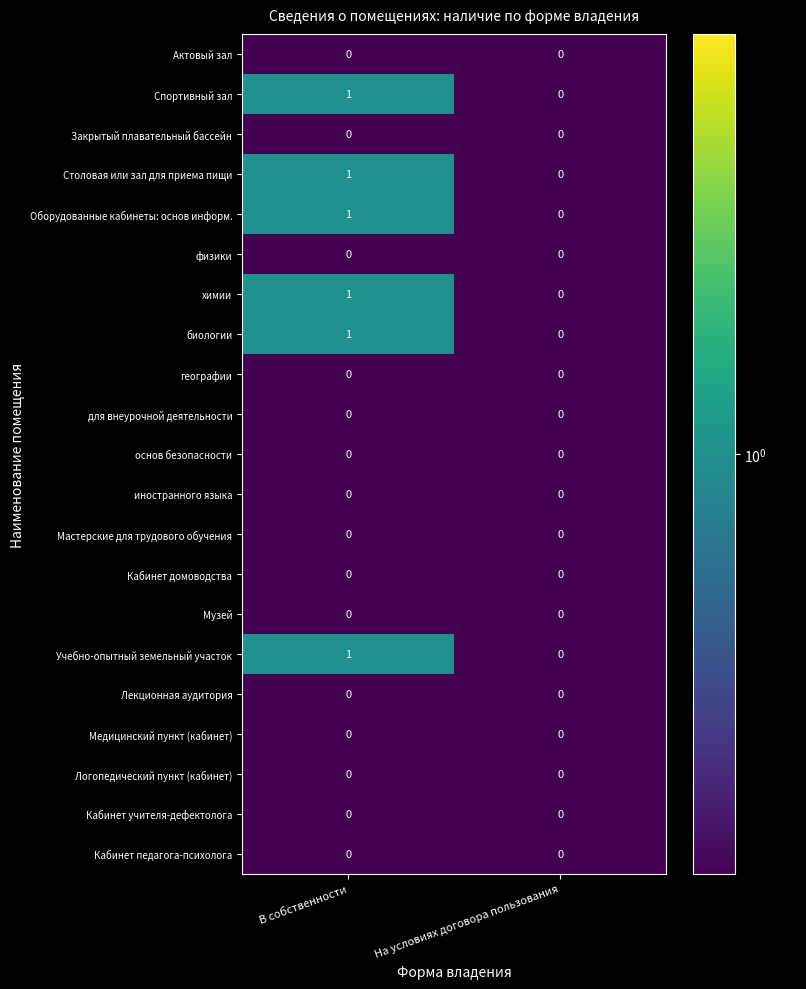

What is the total value across all series at В собственности?

6